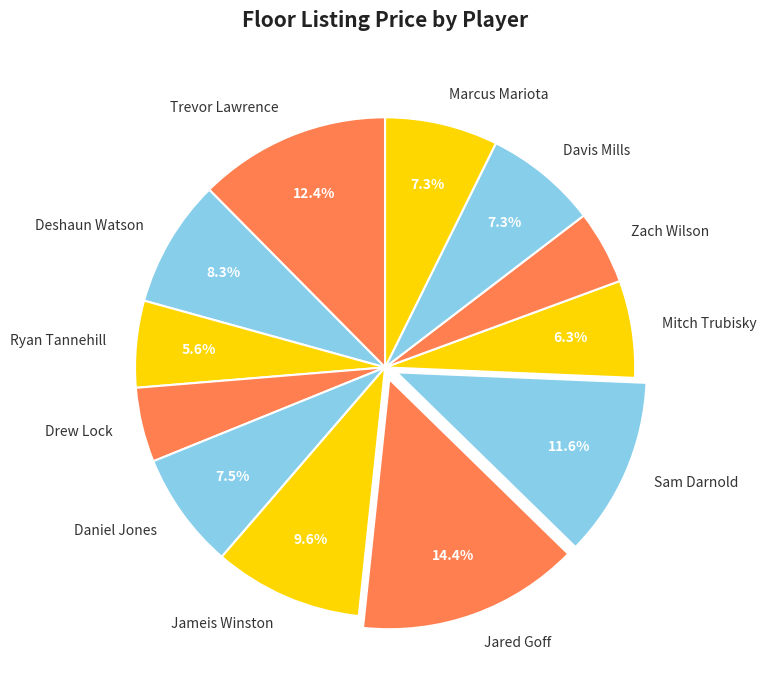

How many segments does this pie chart have?

12